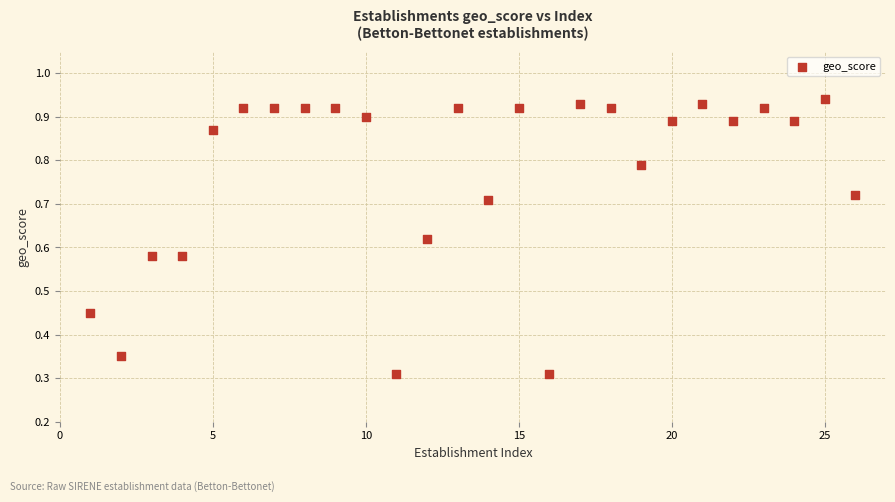

What is the range of X values (max minus min)?

25.0